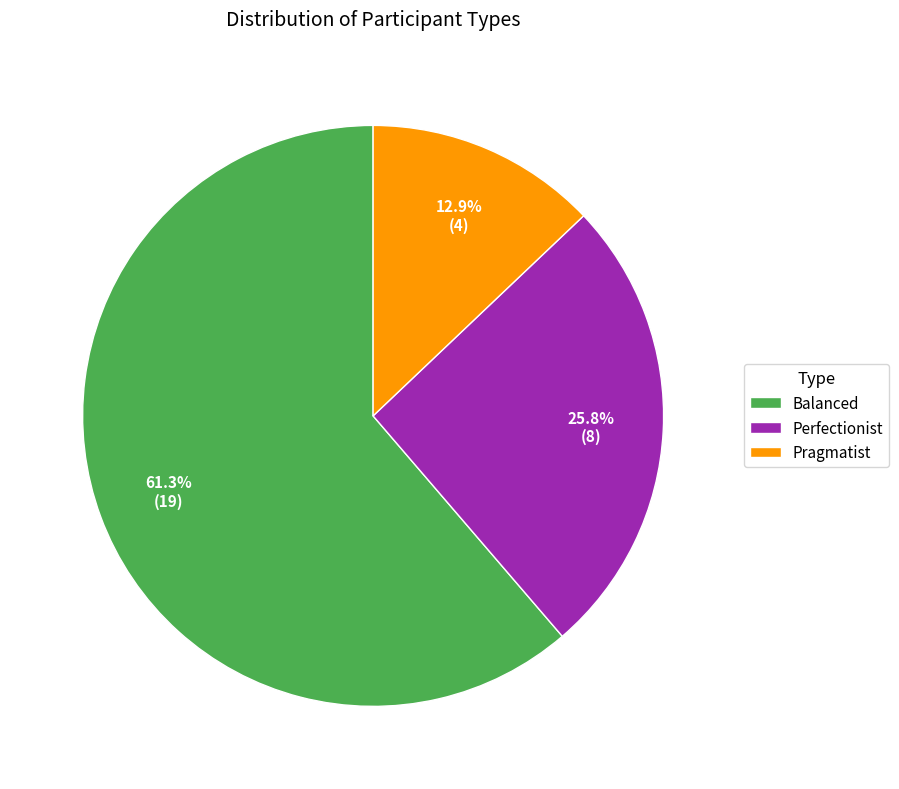

To the nearest percent, what portion does Balanced represent?

61%